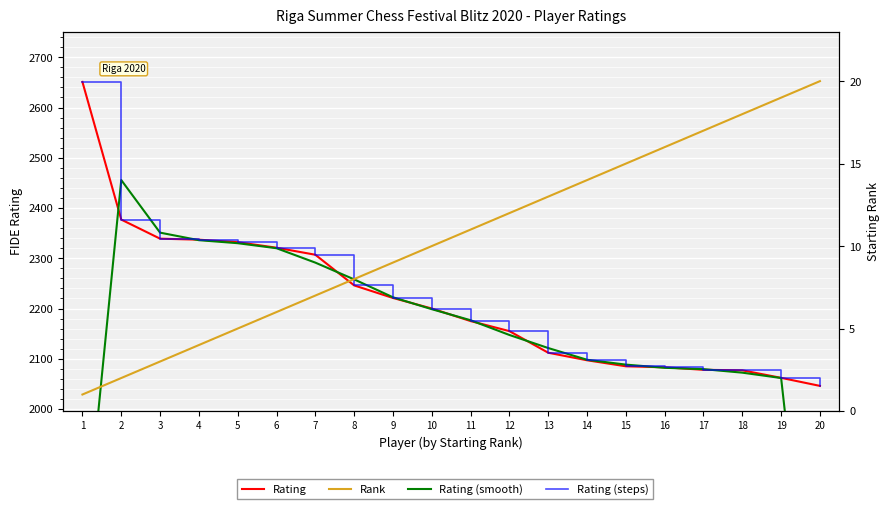

Between 6 and 11, which series saw the biggest shift?

Rating